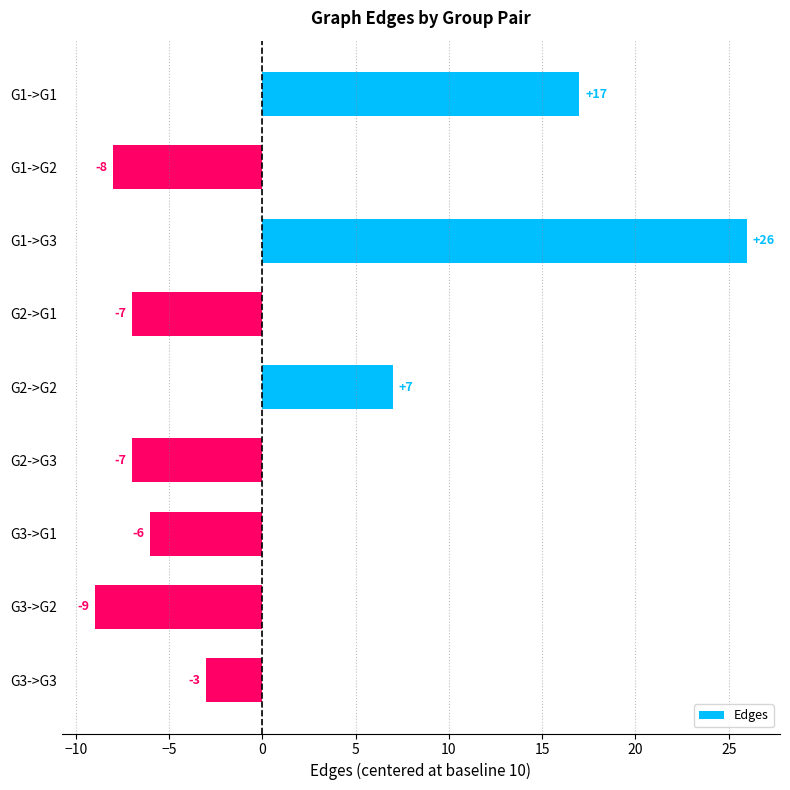

The value at G1->G1 is 12. True or false?

False